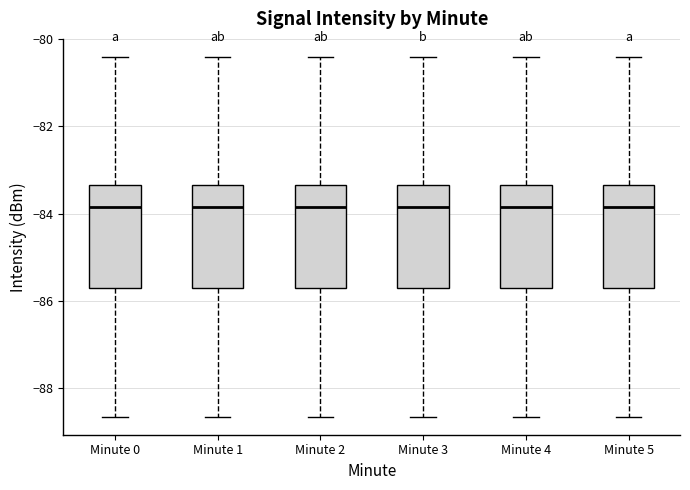

Reading left to right, transcribe this box plot: for each box, give where its median line is, the range the box spans, and where its two whiskers end, as read against the y-axis. The values are not printed on the chart, so give them approximately, as read against the axis.

Minute 0: median -83.8, box -85.6 to -83.4, whiskers -88.6 to -80.4
Minute 1: median -83.8, box -85.6 to -83.4, whiskers -88.6 to -80.4
Minute 2: median -83.8, box -85.6 to -83.4, whiskers -88.6 to -80.4
Minute 3: median -83.8, box -85.6 to -83.4, whiskers -88.6 to -80.4
Minute 4: median -83.8, box -85.6 to -83.4, whiskers -88.6 to -80.4
Minute 5: median -83.8, box -85.6 to -83.4, whiskers -88.6 to -80.4